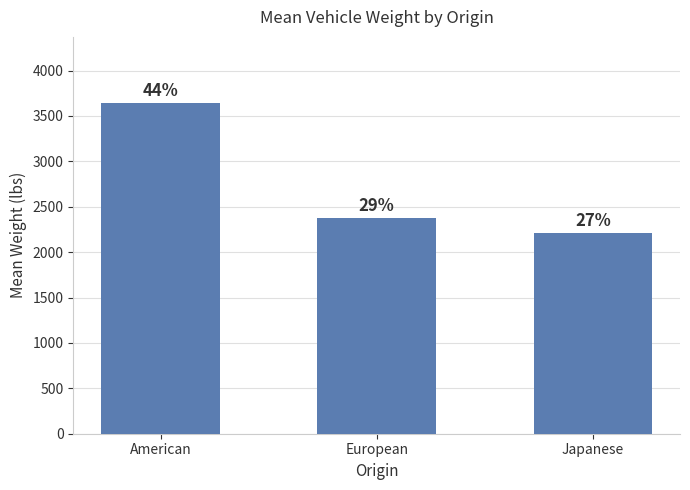

What is the label of the 2nd bar from the right?

European